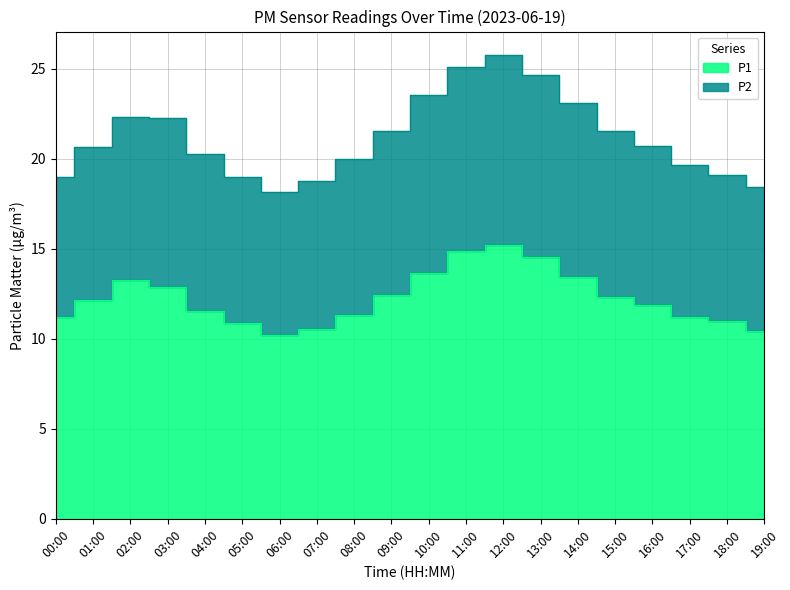

Count the number of categories in the chart.

20